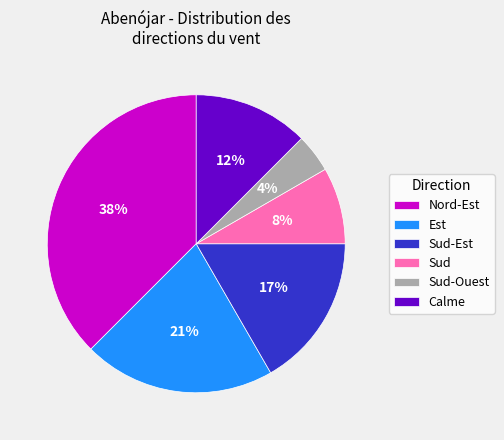

Between Est and Nord-Est, which is larger?

Nord-Est